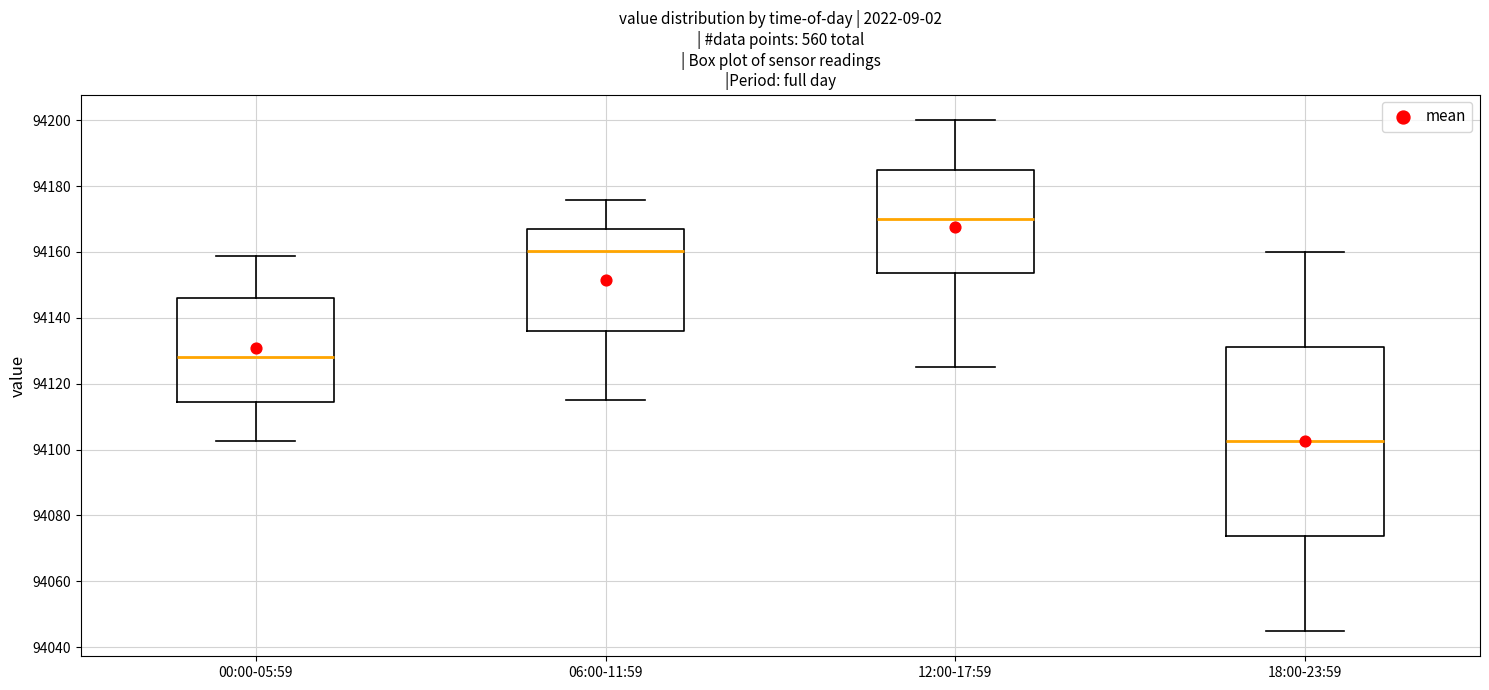

Reading left to right, read every box against the y-axis: the position of its median line, the range the box covers, and the ends of its whiskers. The values are not printed on the chart, so give them approximately, as read against the axis.

00:00-05:59: median 94128, box 94114 to 94146, whiskers 94102 to 94158
06:00-11:59: median 94160, box 94136 to 94168, whiskers 94116 to 94176
12:00-17:59: median 94170, box 94154 to 94186, whiskers 94126 to 94200
18:00-23:59: median 94102, box 94074 to 94132, whiskers 94046 to 94160